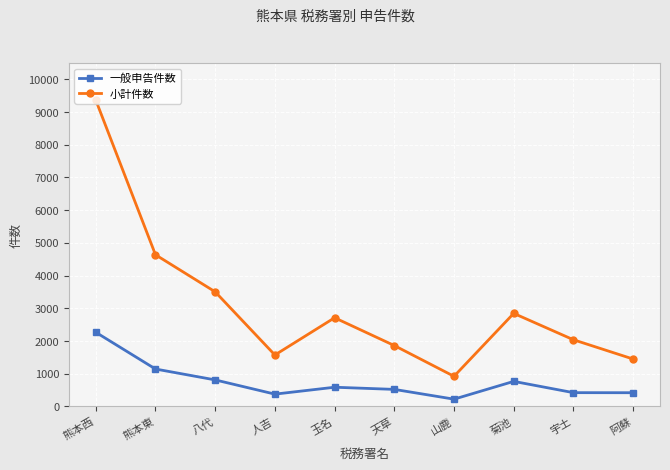

Which series changed the most between 熊本東 and 天草?

小計件数